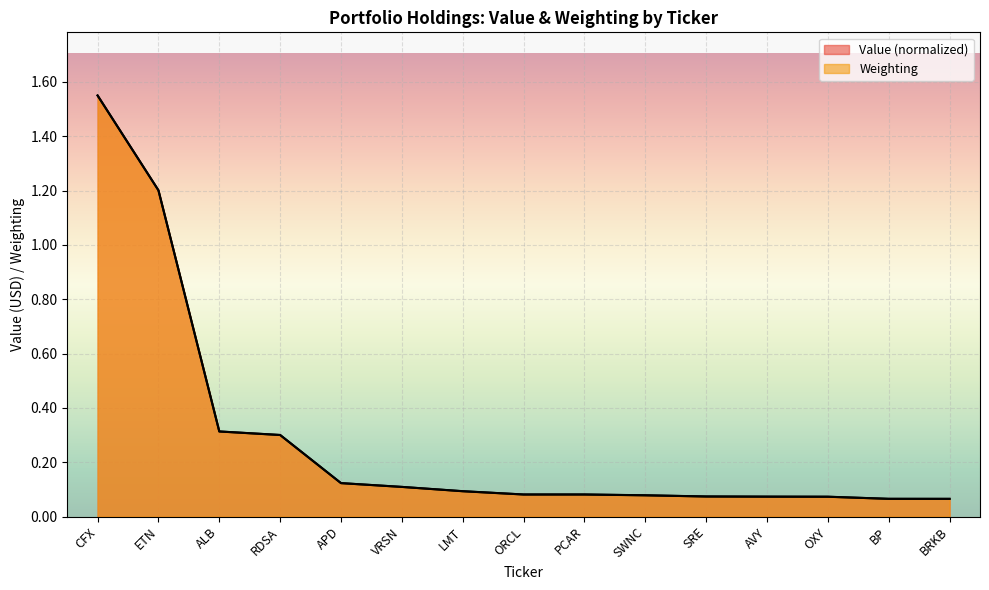

Reading left to right, list all the values displayed in this chart.

Value: 1.6	1.2	0.3	0.3	0.1	0.1	0.1	0.1	0.1	0.1	0.1	0.1	0.1	0.1	0.1
Weighting: 1.6	1.2	0.3	0.3	0.1	0.1	0.1	0.1	0.1	0.1	0.1	0.1	0.1	0.1	0.1